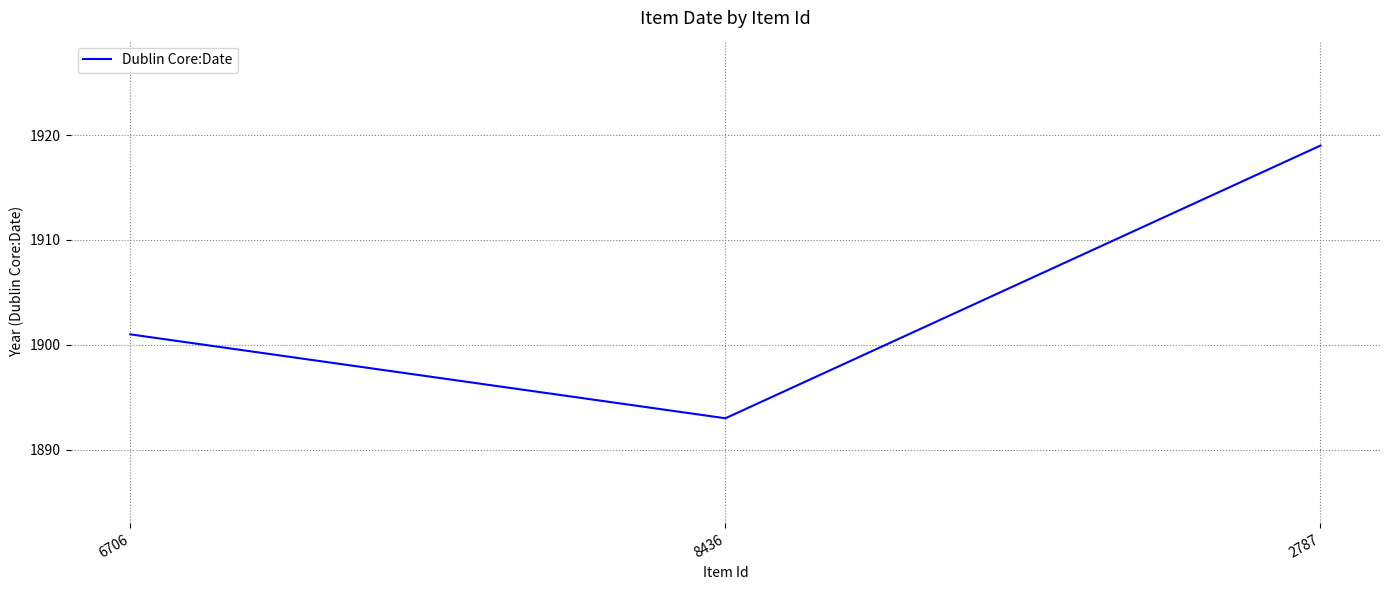

Where is the data nearest to the value 1906?

6706